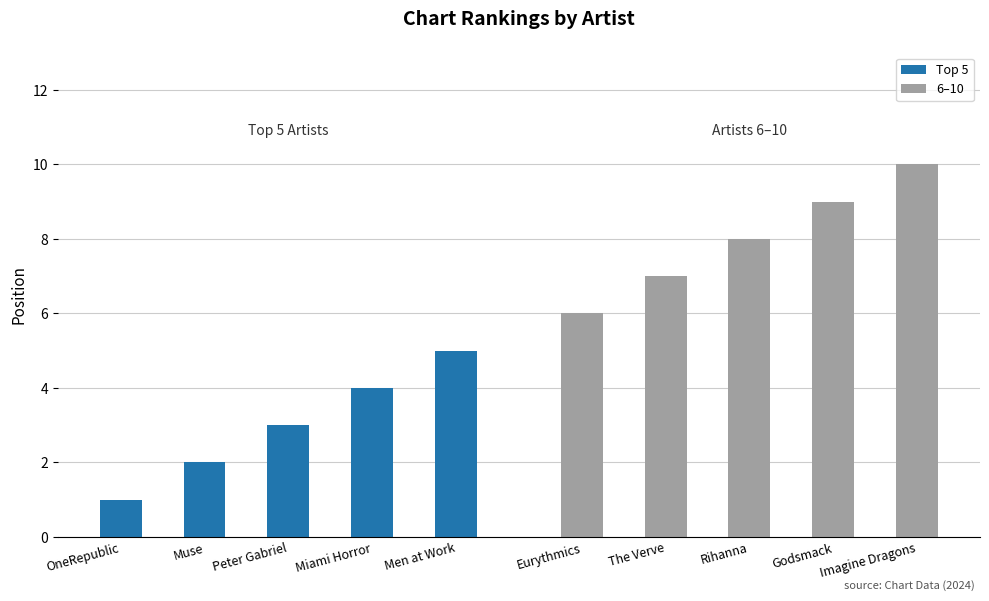

Count the Top 5 values in the range 2 to 4.

3